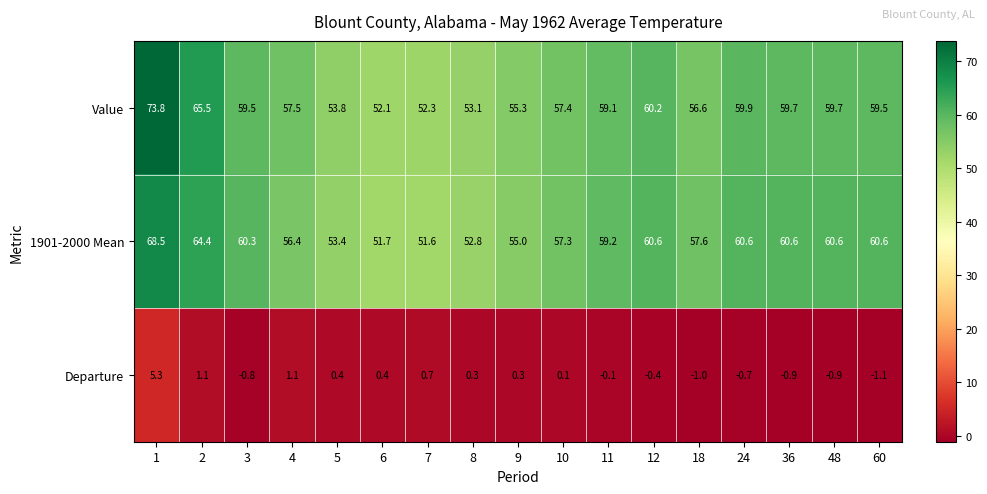

What value does the 1901-2000 Mean series have at 2?

64.4